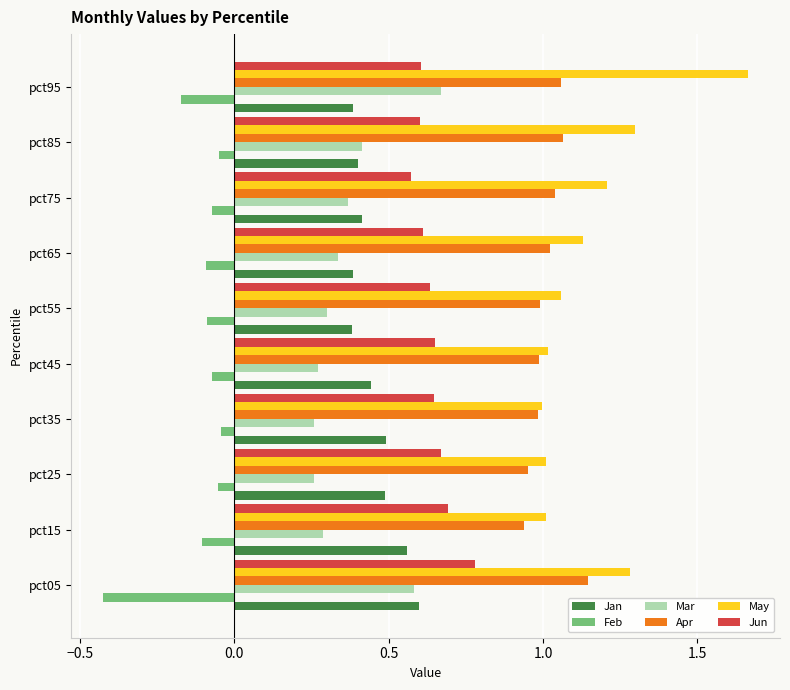

Is it true that Jun equals 1.2 at pct05?

False